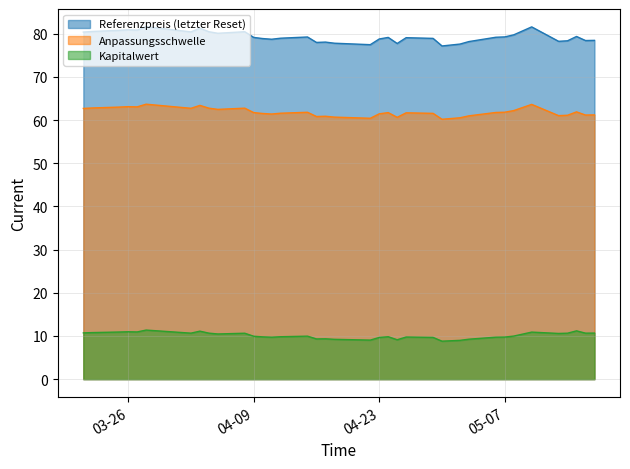

At which label does Anpassungsschwelle reach its minimum?

2024-04-30